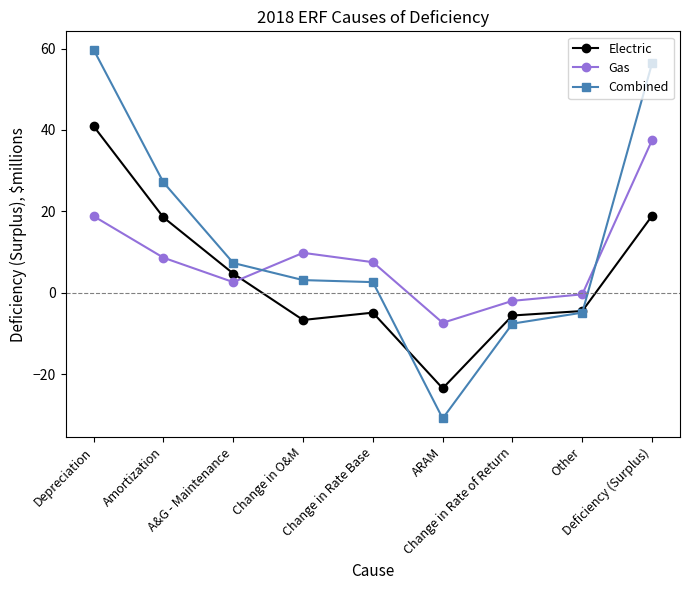

What is the greatest value displayed?

59.7